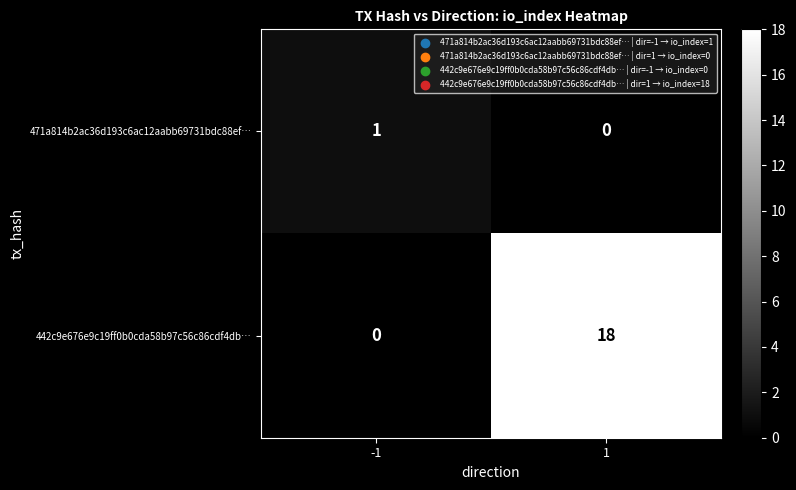

At 1, list the series in order from largest to smallest.

442c9e676e9c19ff0b0cda58b97c56c86cdf4db…, 471a814b2ac36d193c6ac12aabb69731bdc88ef…